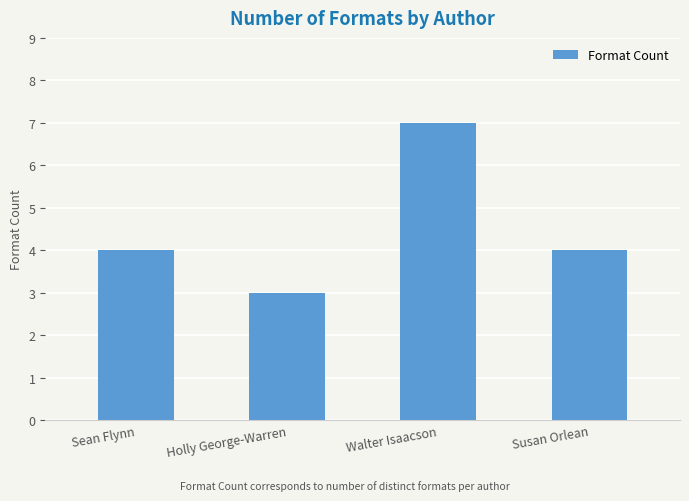

Does the chart contain any negative values?

No